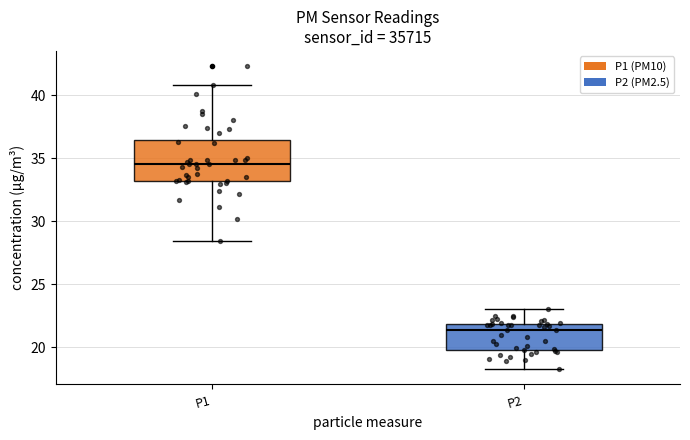

Reading left to right, transcribe this box plot: for each box, give where its median line is, the range the box spans, and where its two whiskers end, as read against the y-axis. The values are not printed on the chart, so give them approximately, as read against the axis.

P1: median 34.5, box 33.0 to 36.5, whiskers 28.5 to 41.0
P2: median 21.5, box 19.5 to 22.0, whiskers 18.5 to 23.0